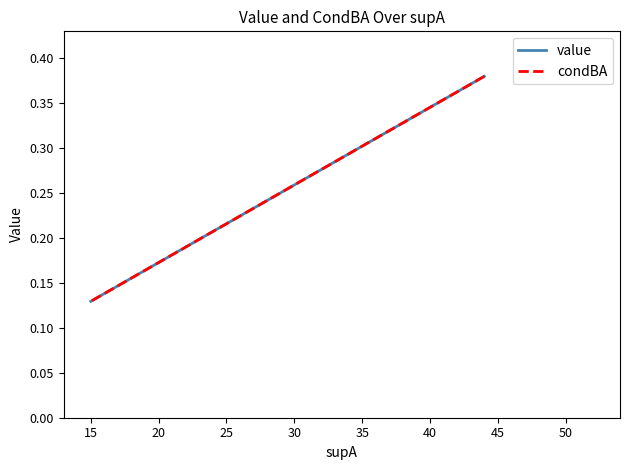

At how many categories does at least one series exceed 0?

4